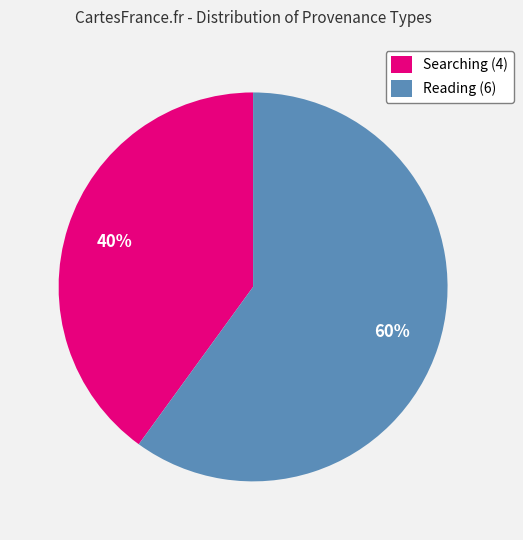

To the nearest percent, what percentage of the pie is Searching (4)?

40%